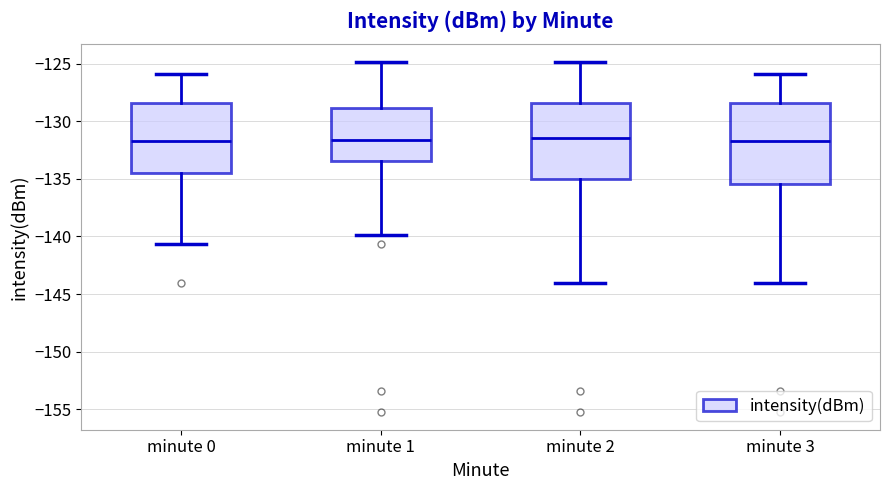

Where does the upper whisker of the box for minute 0 end on the y-axis? The values are not printed on the chart, so give them approximately, as read against the axis.

-126.0